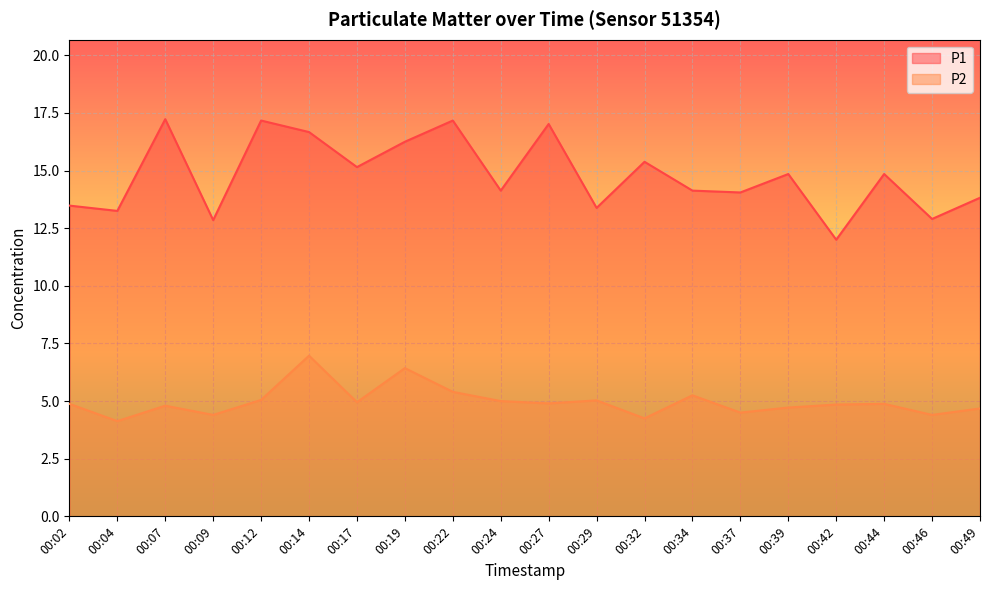

True or false: P1 has more than 2 points higher than both neighbors.

True